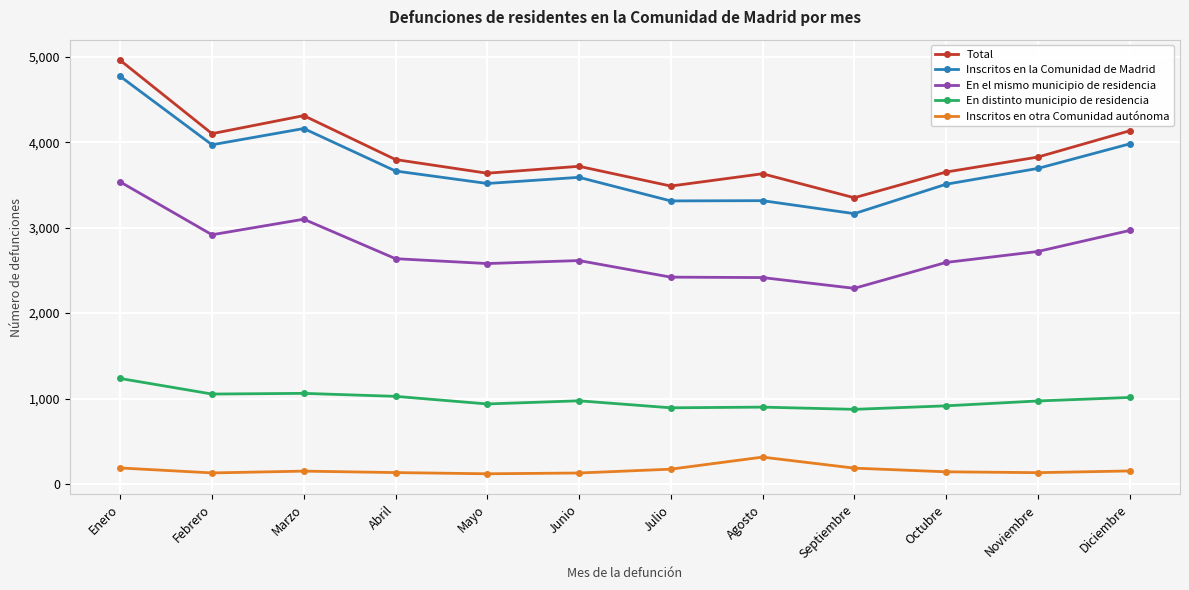

What is the difference between the maximum and minimum values in the Inscritos en otra Comunidad autónoma series?

195